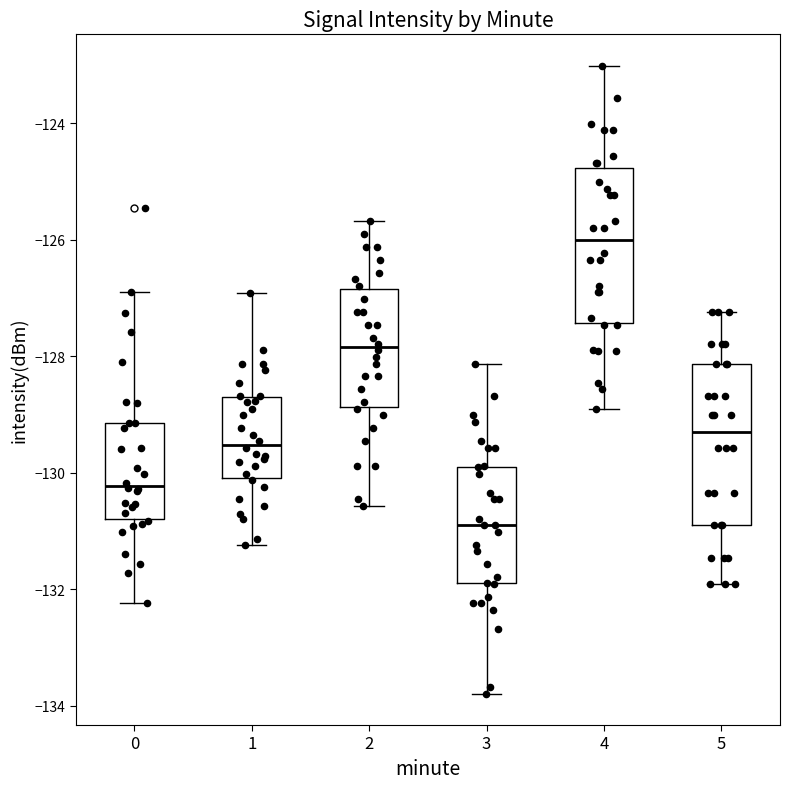

Where does the lower whisker of the box at x = 1 end on the y-axis? The values are not printed on the chart, so give them approximately, as read against the axis.

-131.2